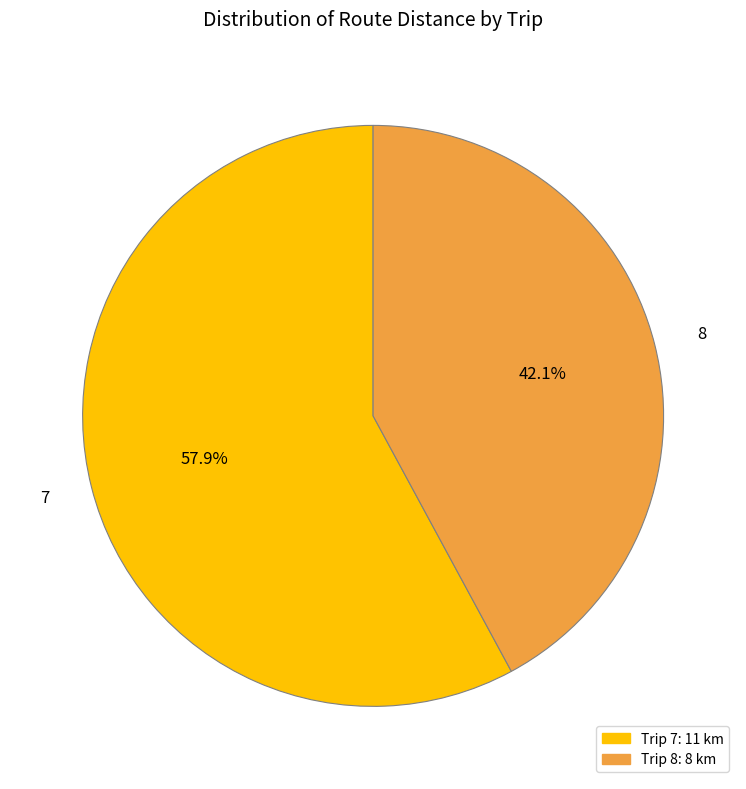

To the nearest percent, what percentage of the pie is 8?

42%